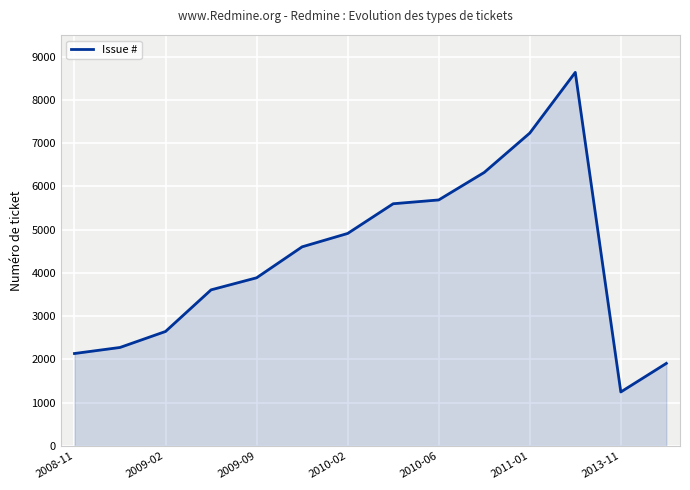

What is the difference between the second highest and second lowest values?

5325